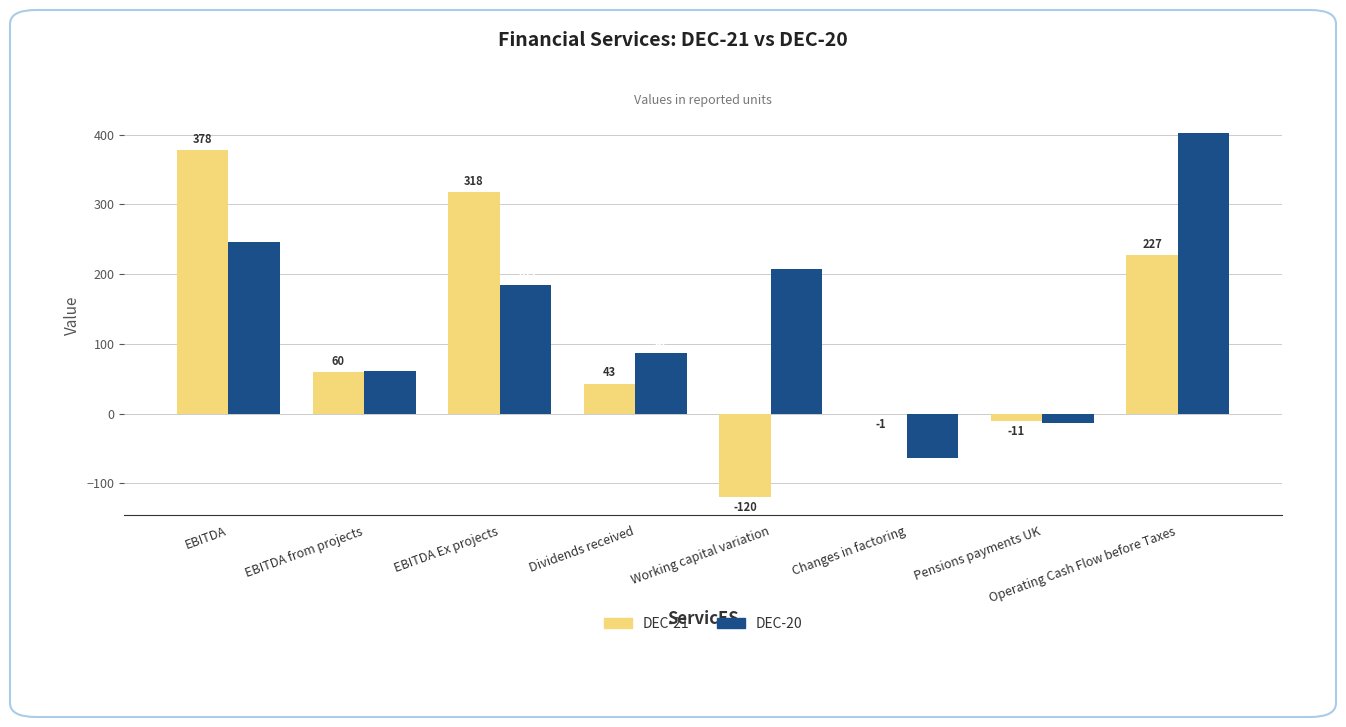

How many data points does each series have?

8